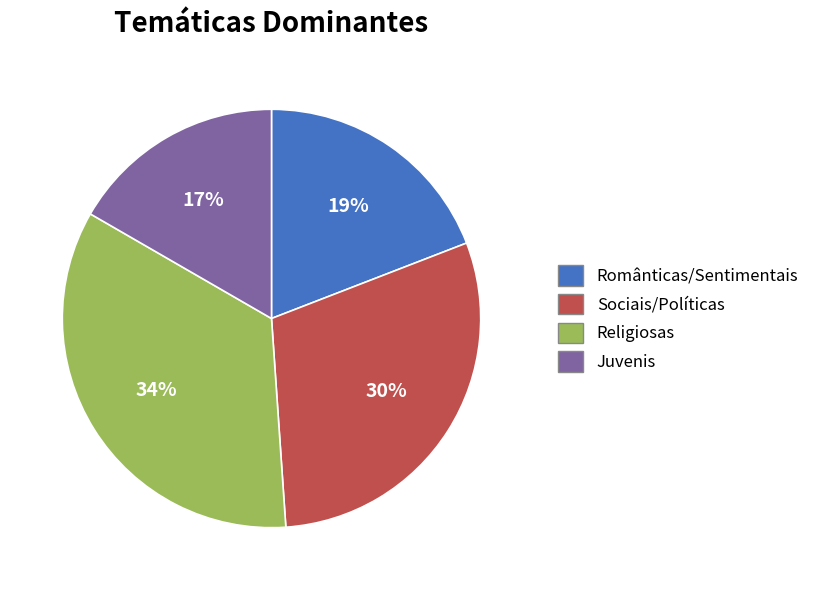

Count the number of slices in the pie.

4